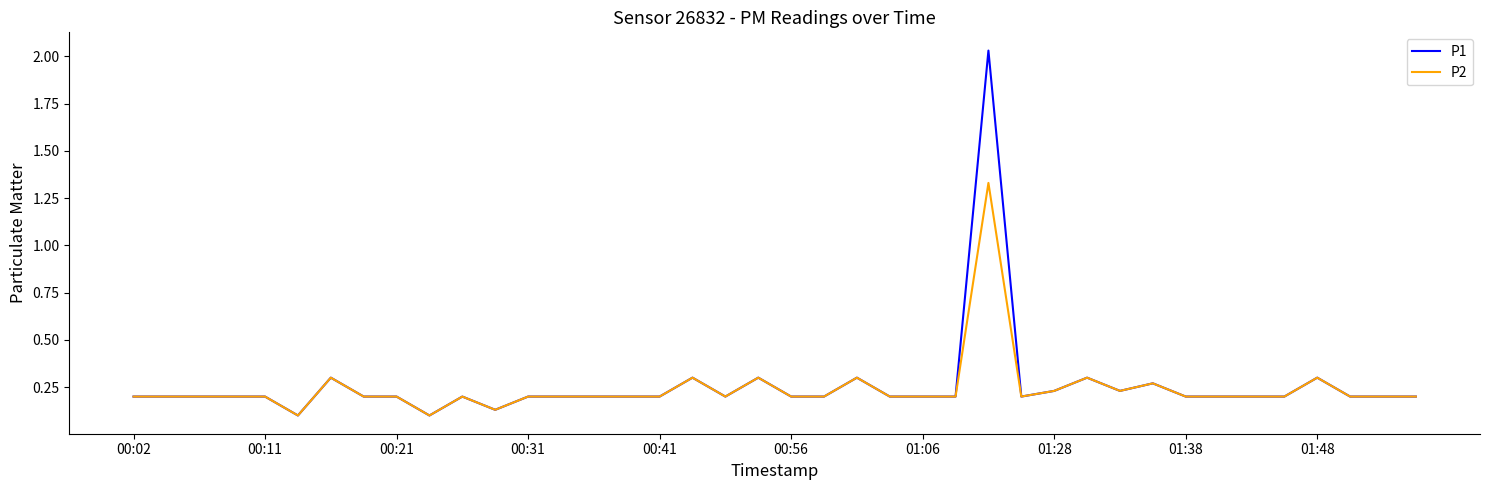

Does the chart have visible grid lines?

No